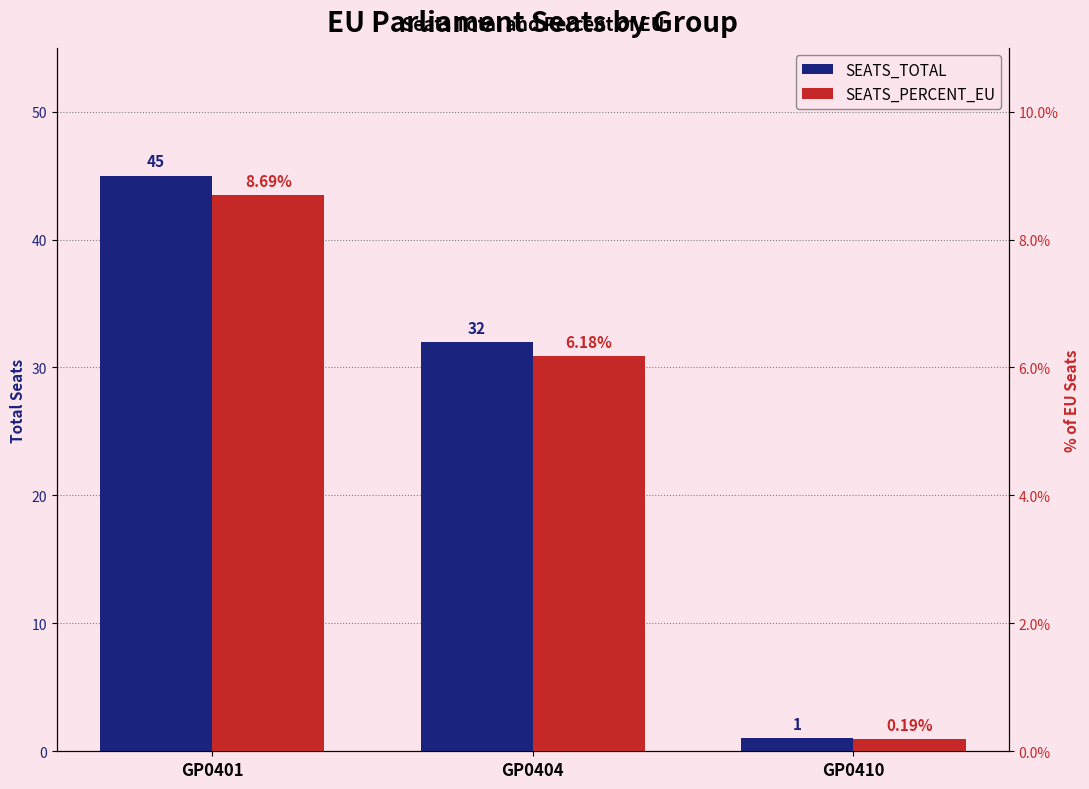

What is the approximate value of SEATS_TOTAL at GP0404?

32.0